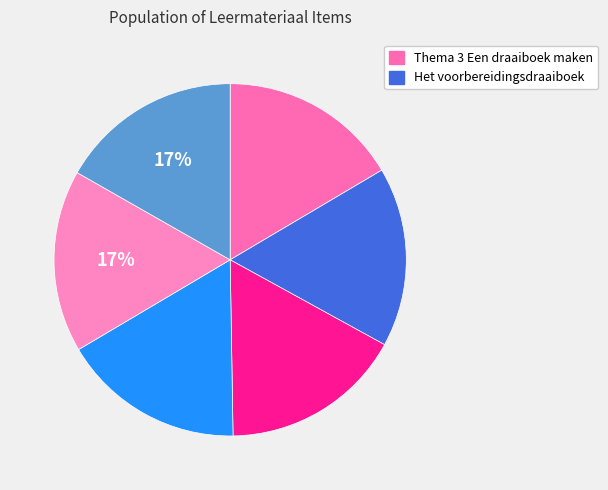

Count the number of slices in the pie.

6